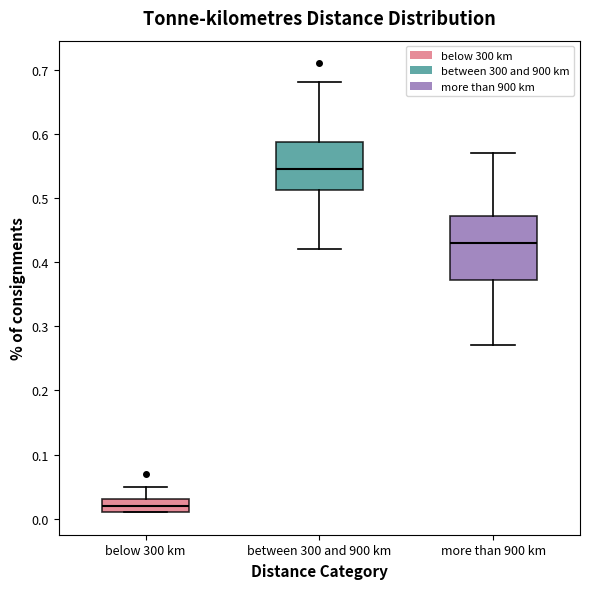

Reading left to right, read every box against the y-axis: the position of its median line, the range the box covers, and the ends of its whiskers. The values are not printed on the chart, so give them approximately, as read against the axis.

below 300 km: median 0.02, box 0.01 to 0.03, whiskers 0.01 to 0.05
between 300 and 900 km: median 0.55, box 0.51 to 0.59, whiskers 0.42 to 0.68
more than 900 km: median 0.43, box 0.37 to 0.47, whiskers 0.27 to 0.57